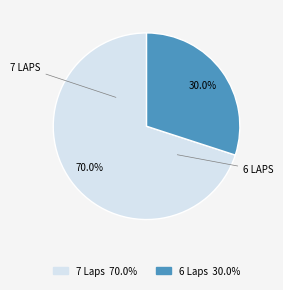

Which has a higher value, 7 Laps 70.0% or 6 Laps 30.0%?

7 Laps 70.0%